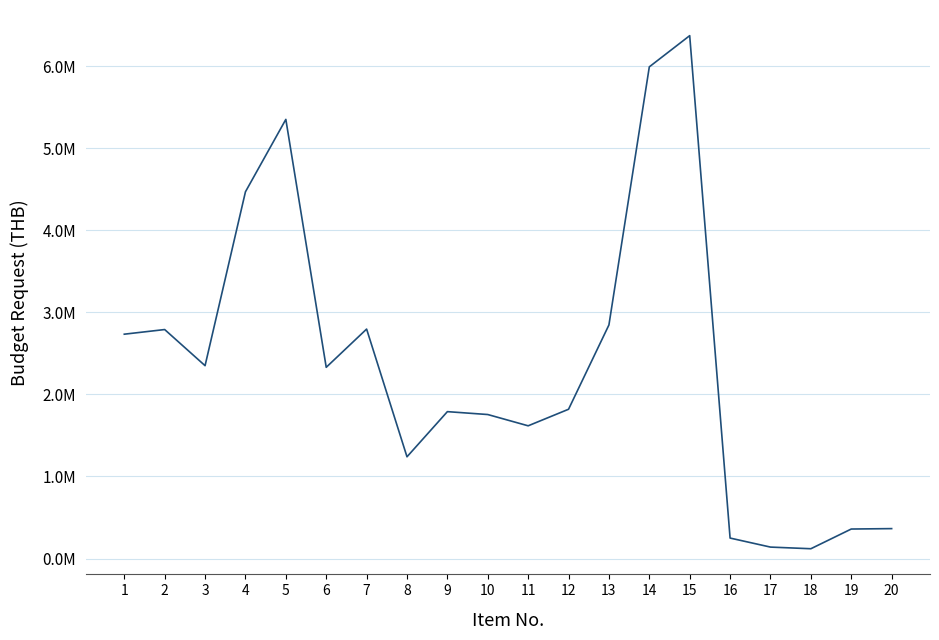

Is this an area chart (filled region under the line)?

No